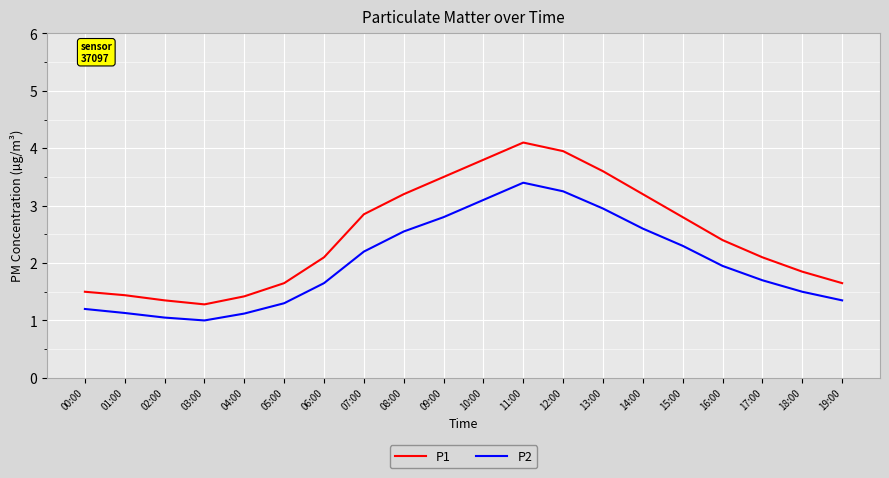

True or false: P1 and P2 cross at least once.

False